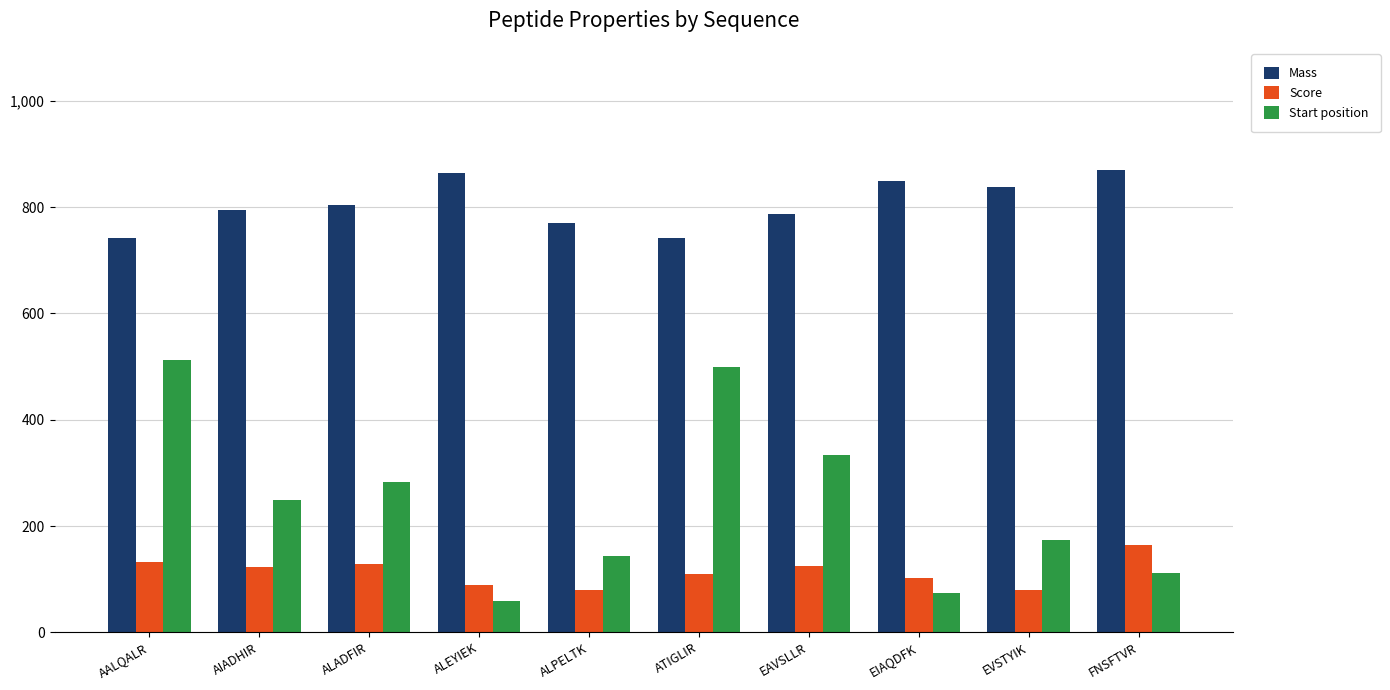

What are all the series names shown in the legend?

Mass, Score, Start position